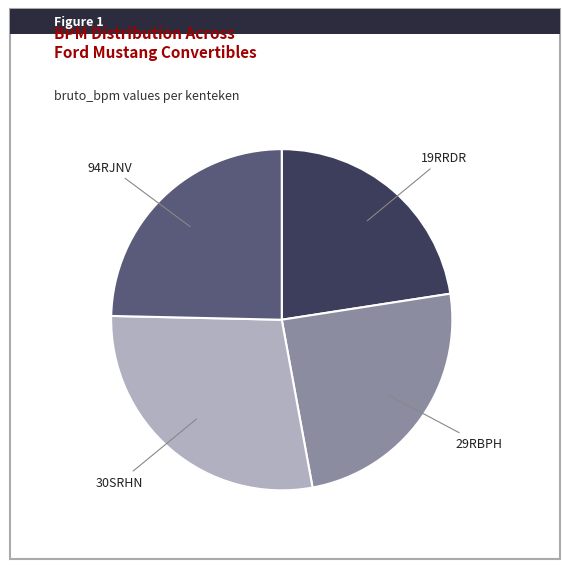

Combined, do 29RBPH and 94RJNV account for over 50%?

No